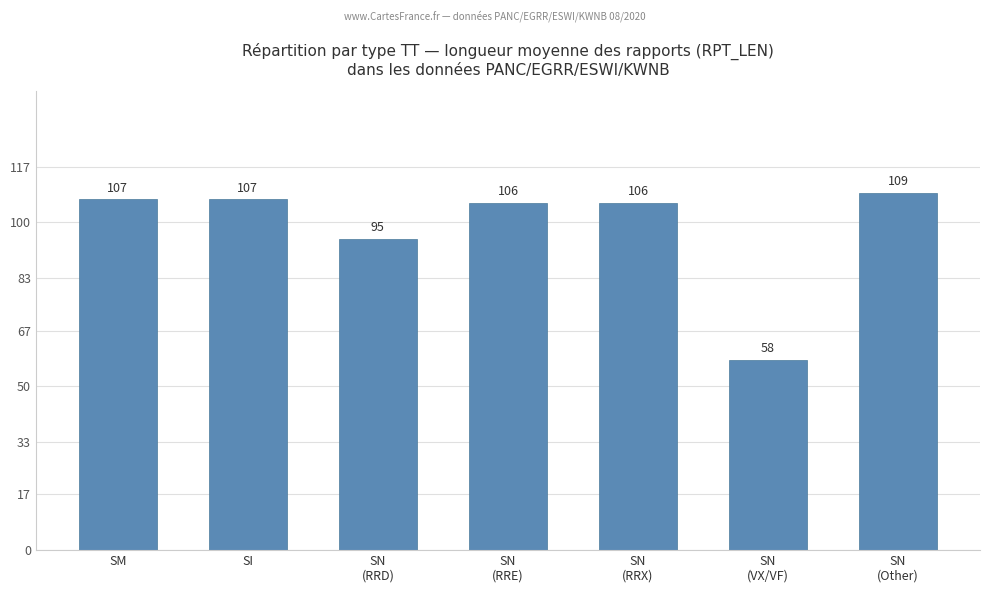

Is it true that the value at SN
(VX/VF) is 58?

True